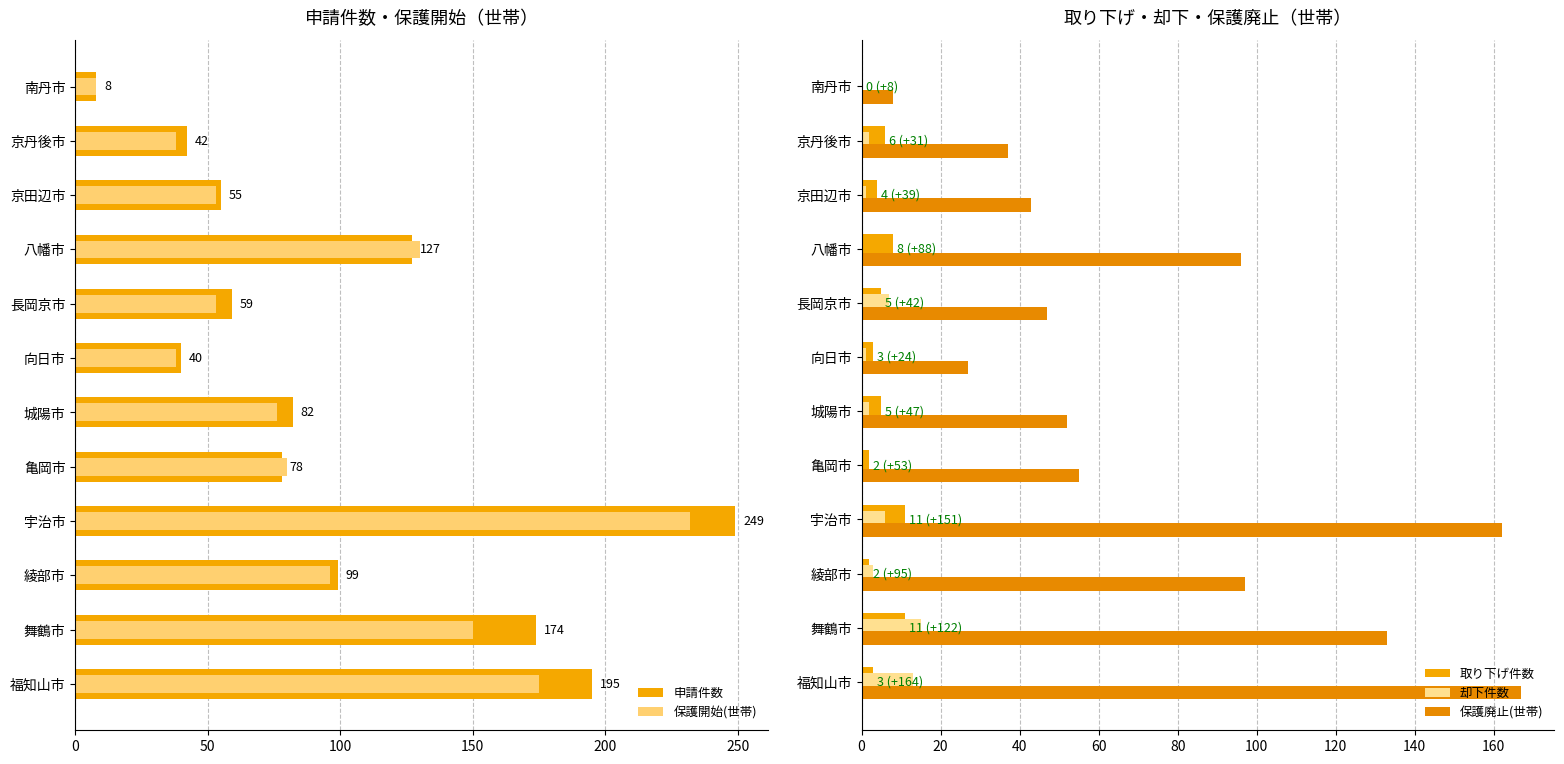

What is the average value of the 保護開始(世帯) series?

94